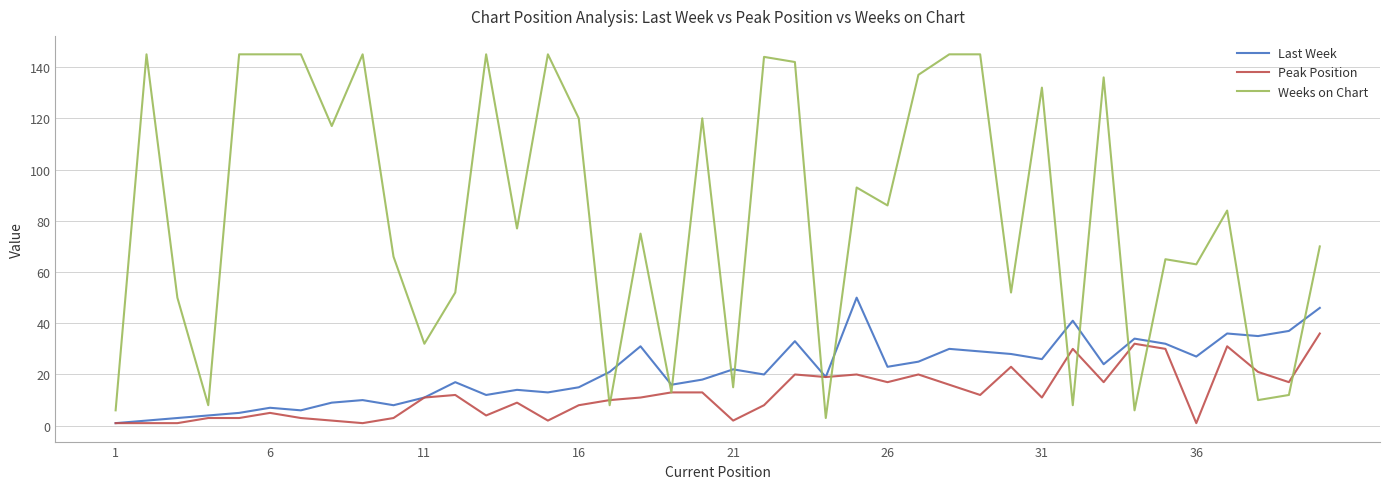

Which series has the largest total across all categories?

Weeks on Chart